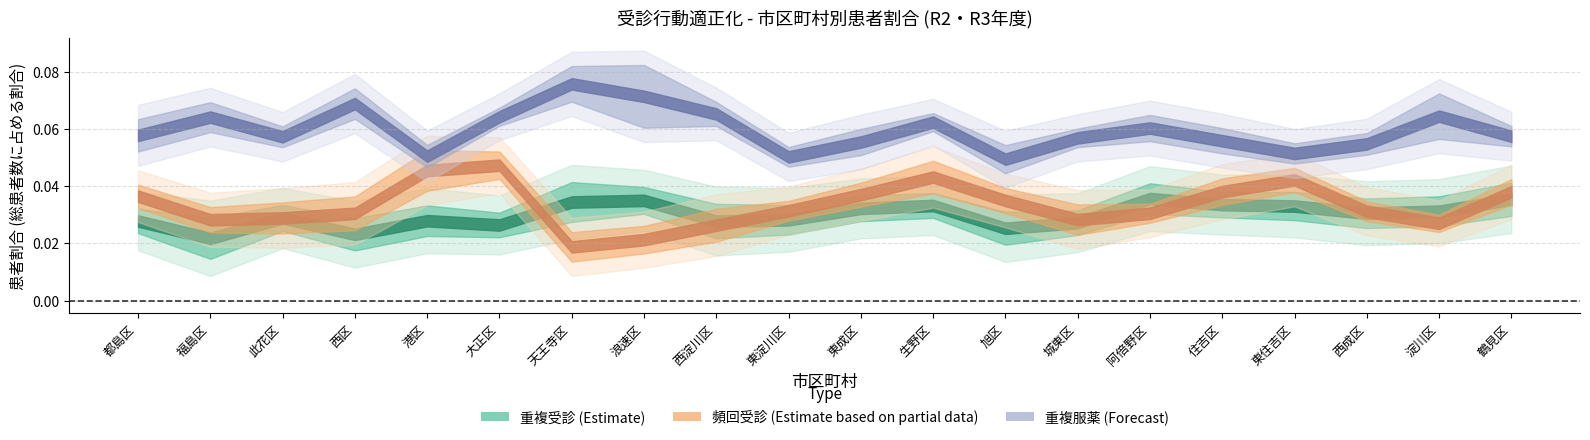

What is the average value of the 重複服薬_割合_R3 series?

0.1